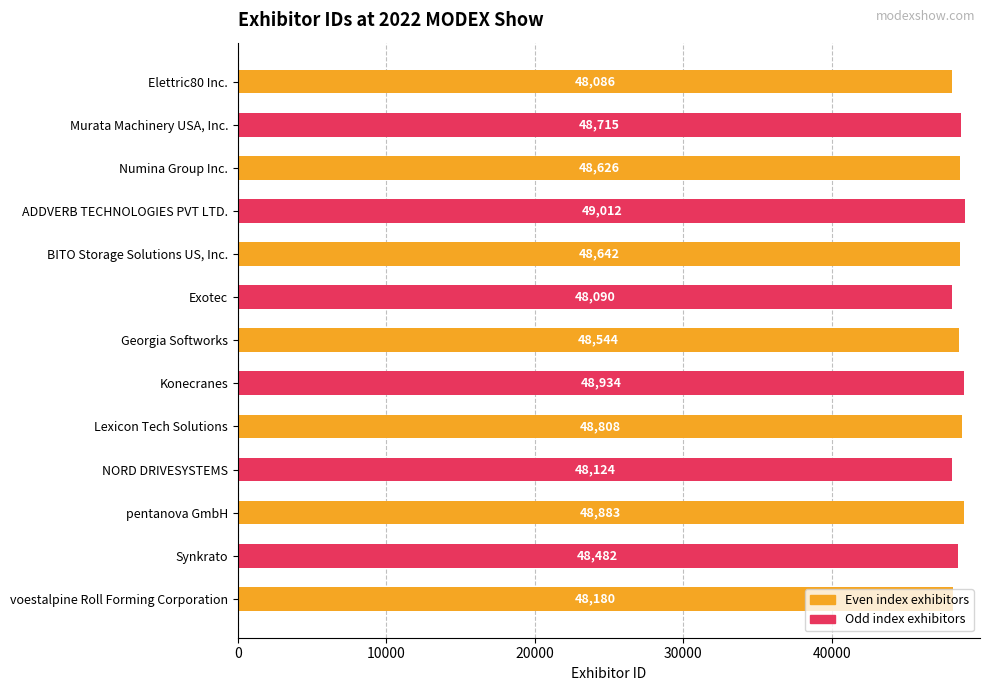

What is the difference between the second highest and minimum values?

848